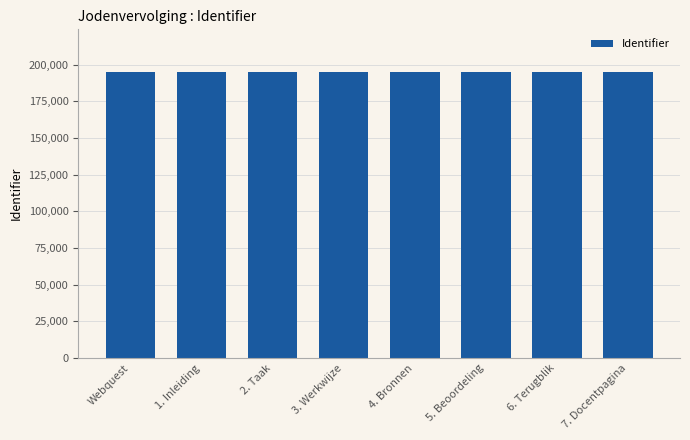

What is the value of the 5th bar from the left?

194908